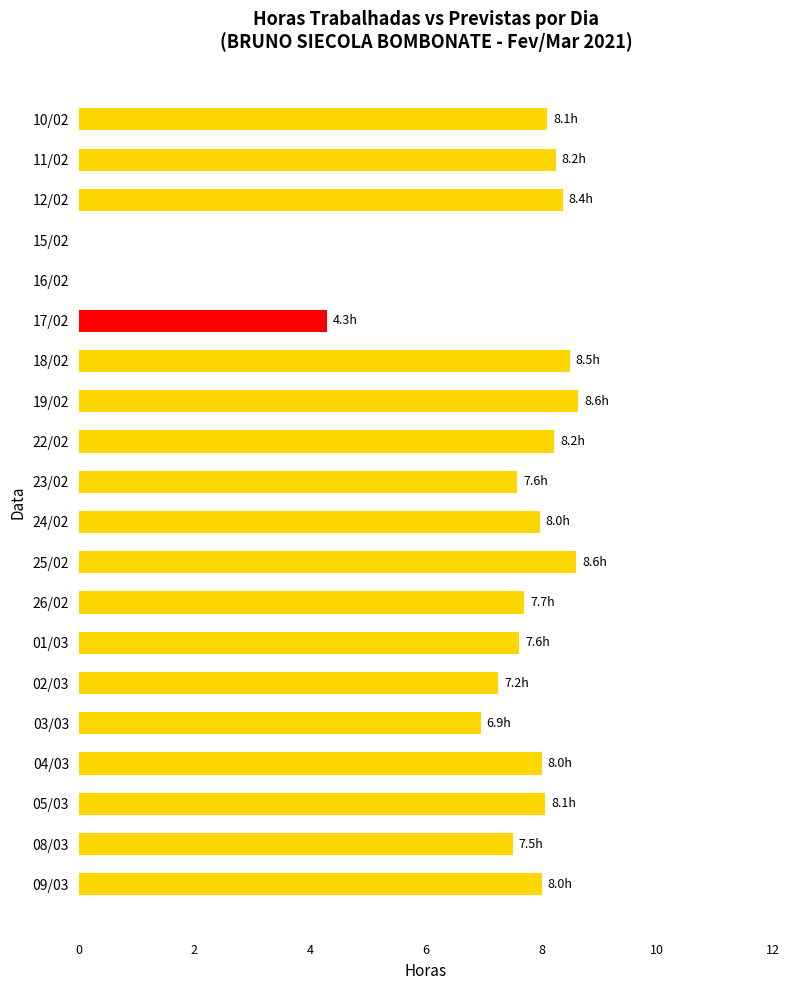

What is the sum of all values?

139.6